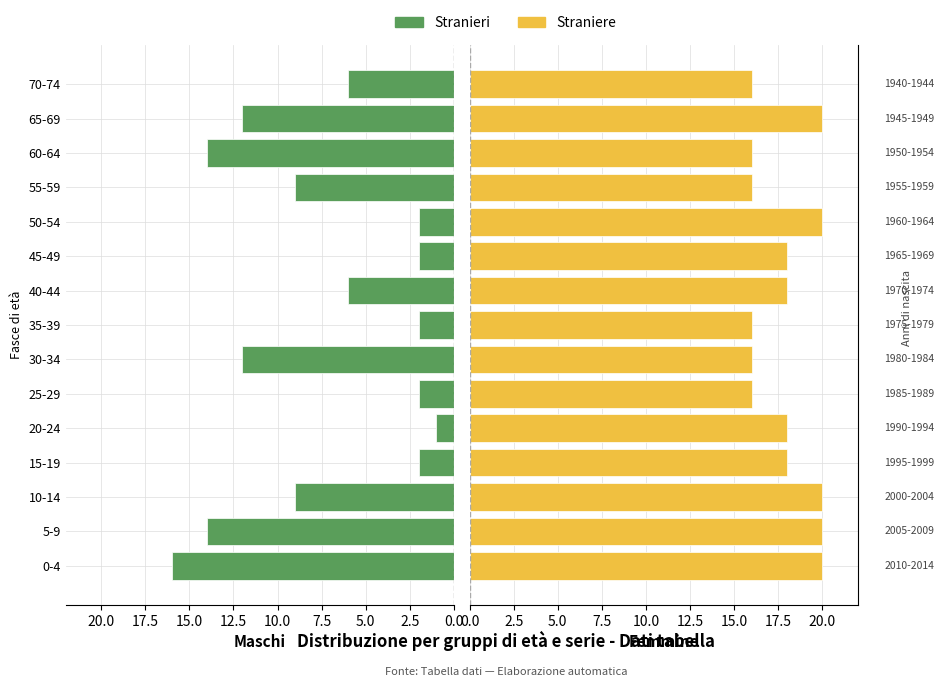

Which series changed the most between 25-29 and 40-44?

Stranieri